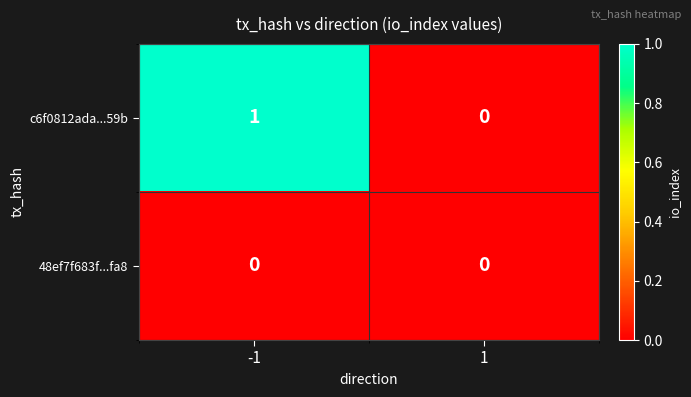

List the series in order of their overall mean, highest first.

c6f0812ada...59b, 48ef7f683f...fa8